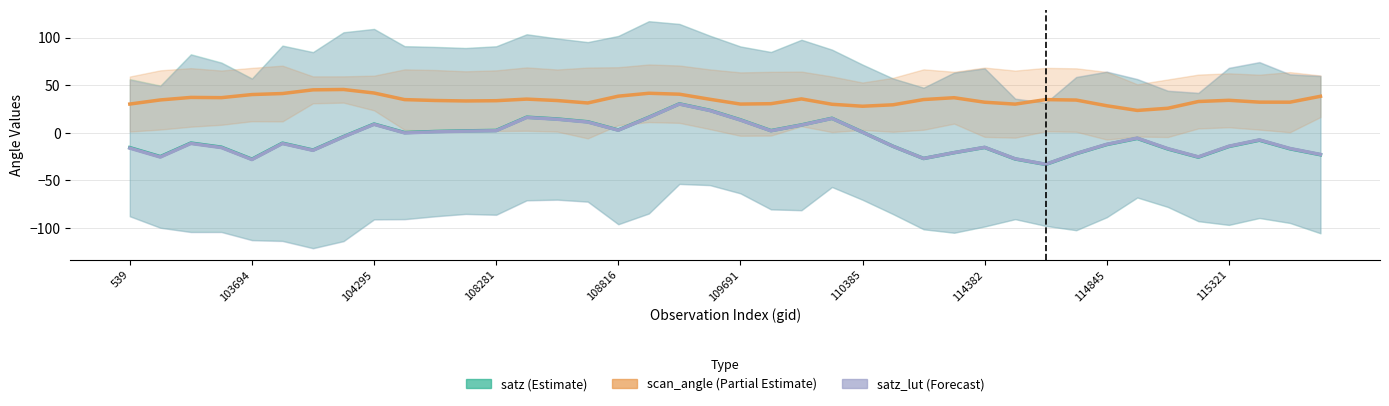

The satz (Estimate) series shows -20.3 at 539. True or false?

False